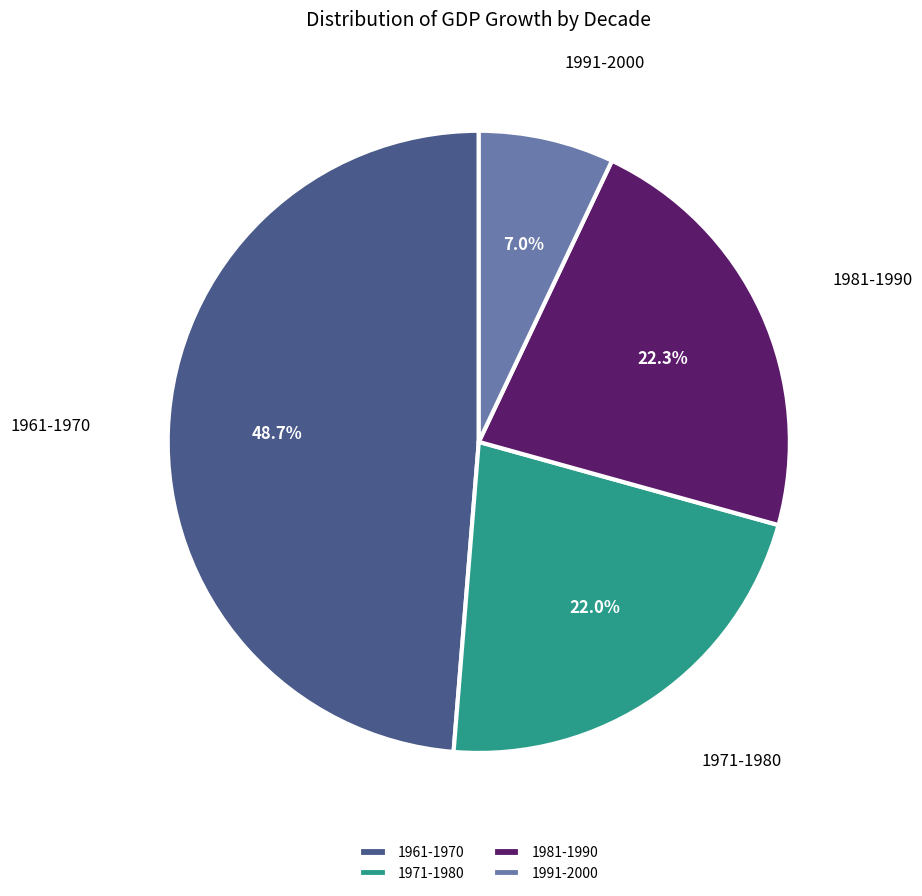

Combined, do 1981-1990 and 1971-1980 account for over 50%?

No